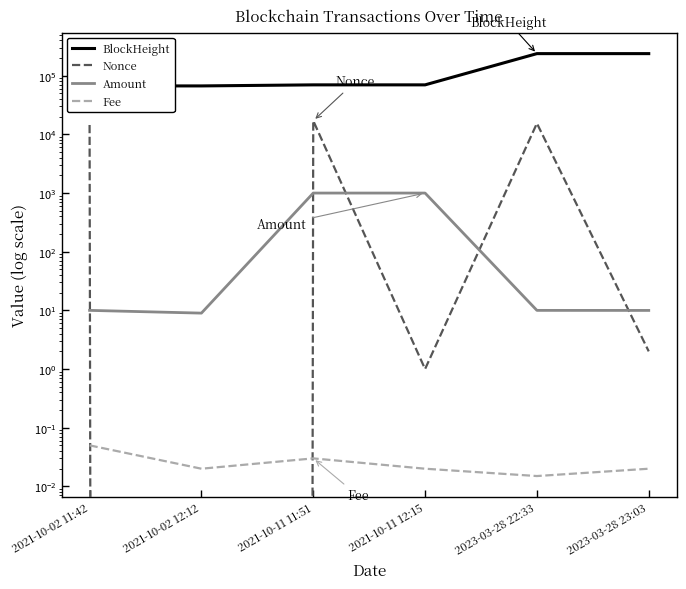

What is the minimum value for Amount?

9.0